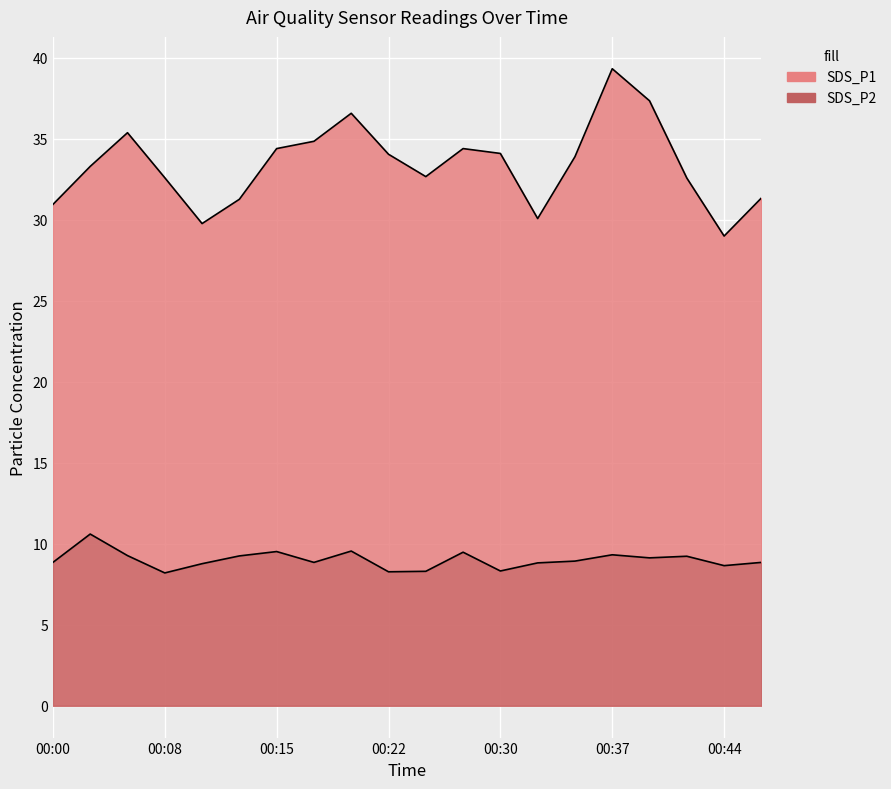

Rank the series at 00:32 from lowest to highest value.

SDS_P2, SDS_P1